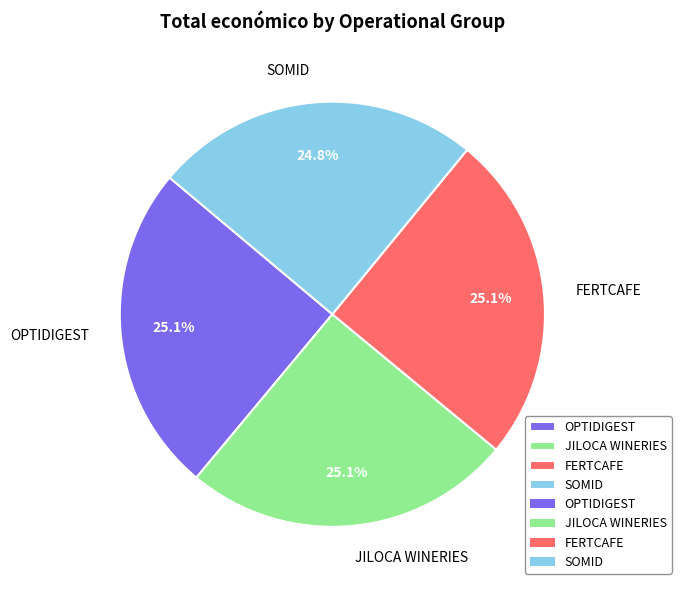

Count the number of slices in the pie.

4